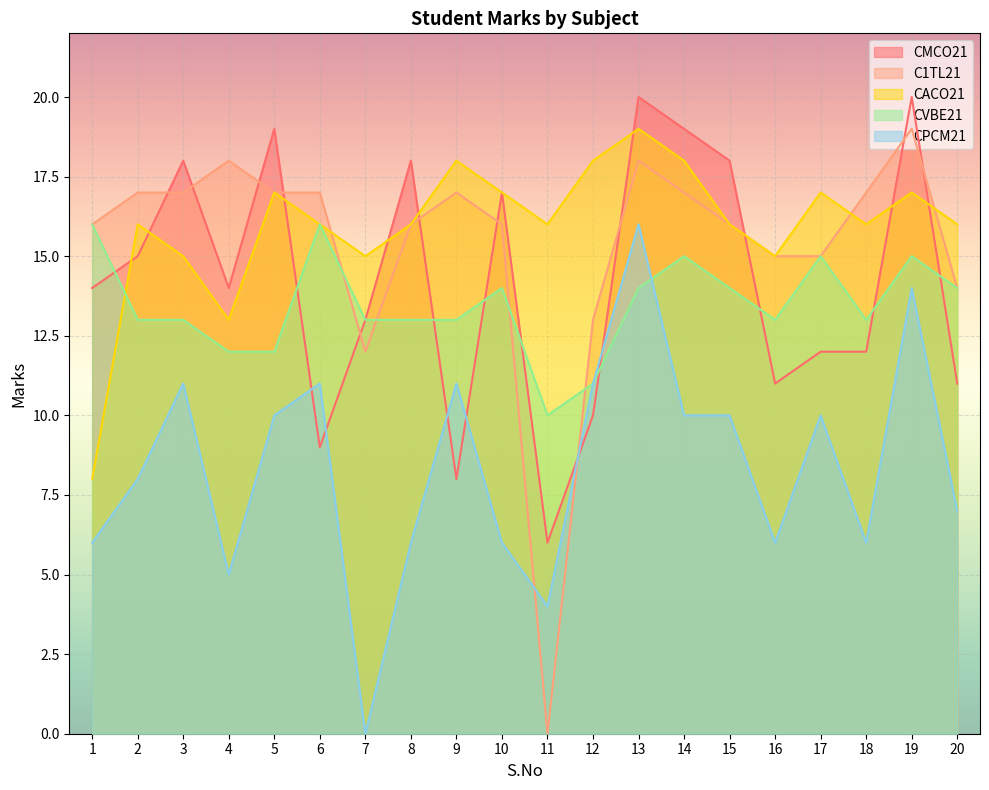

Which series has the largest total across all categories?

CACO21